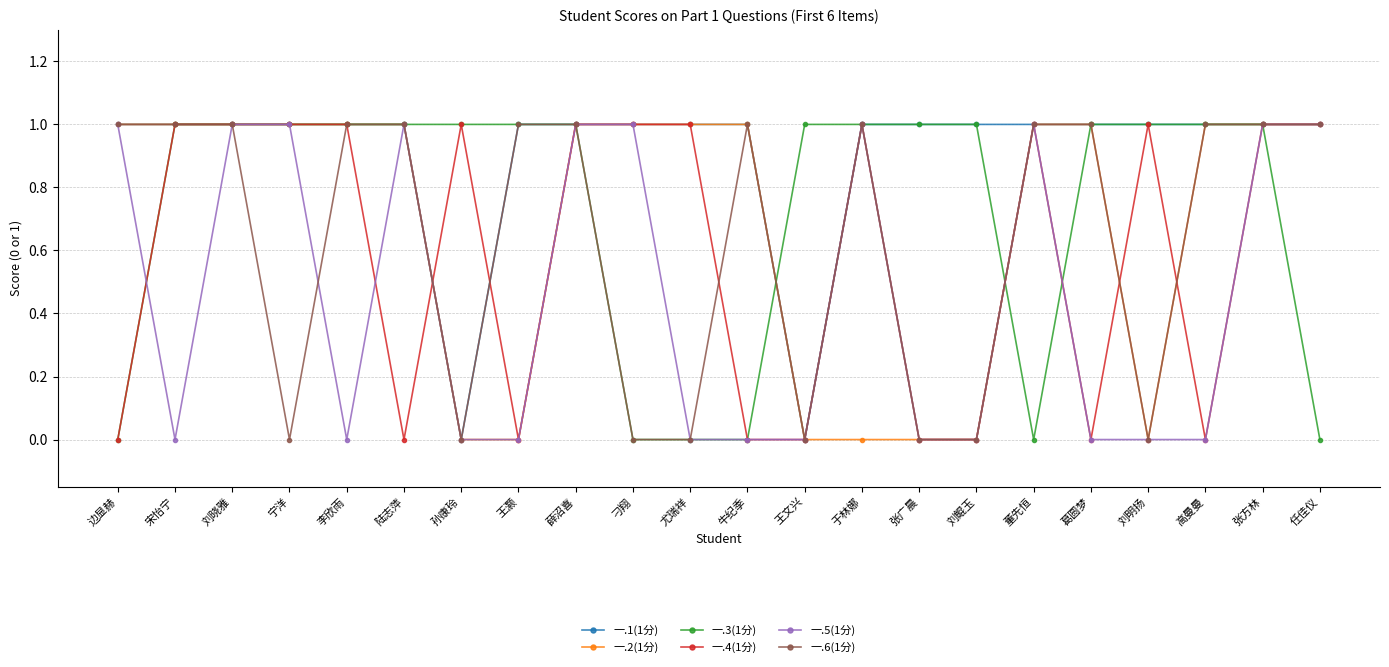

Read the 一.4(1分) value at 刘晓雅.

1